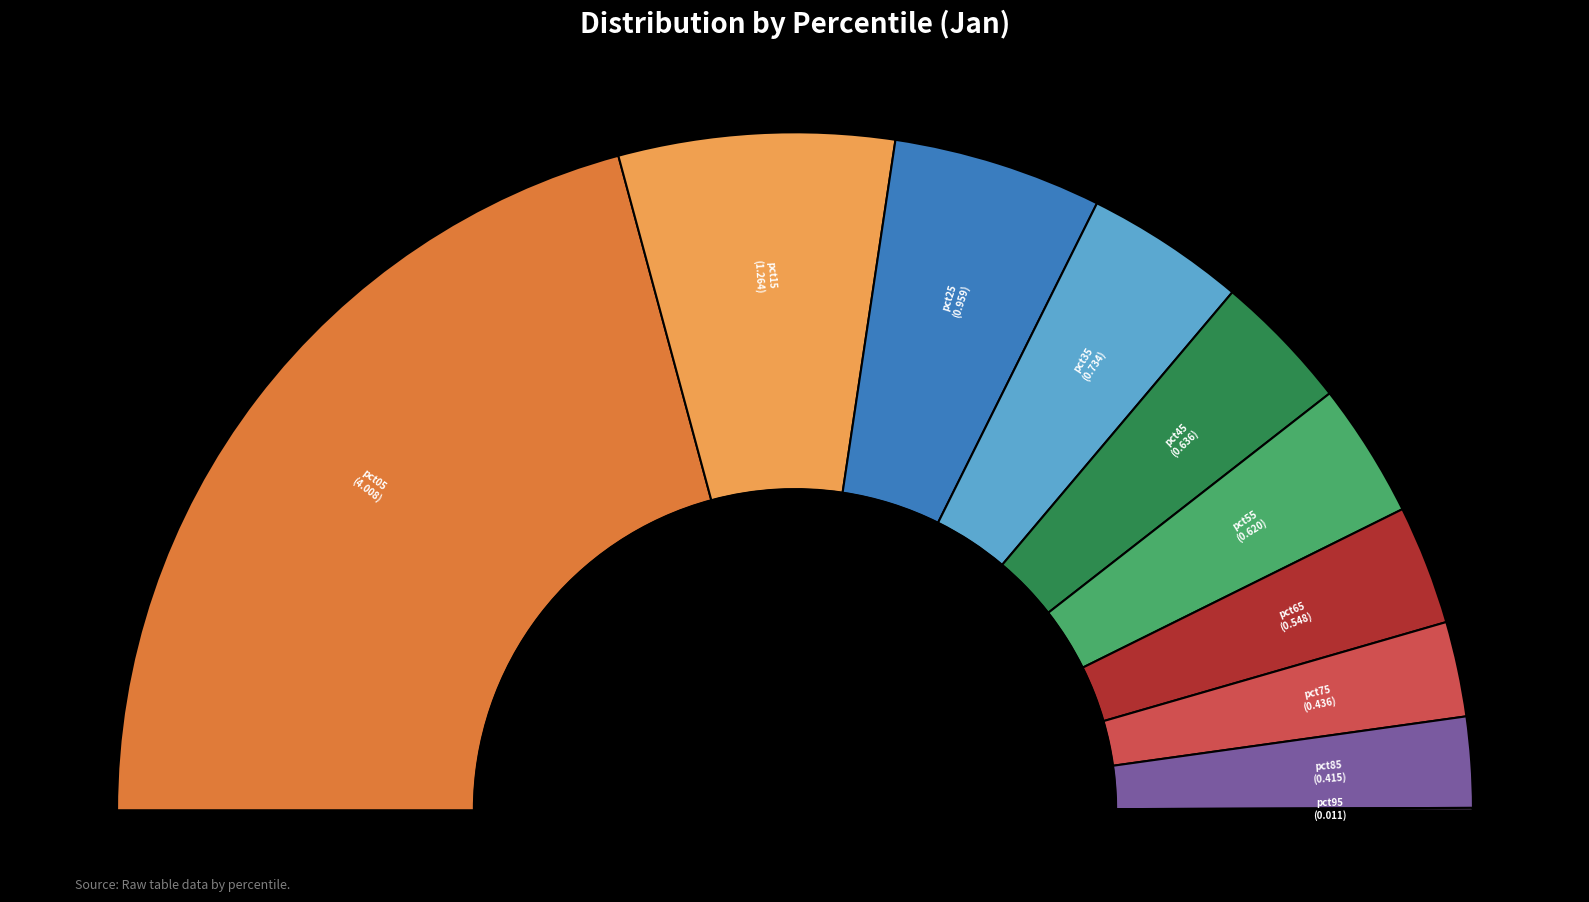

Count the number of slices in the pie.

10